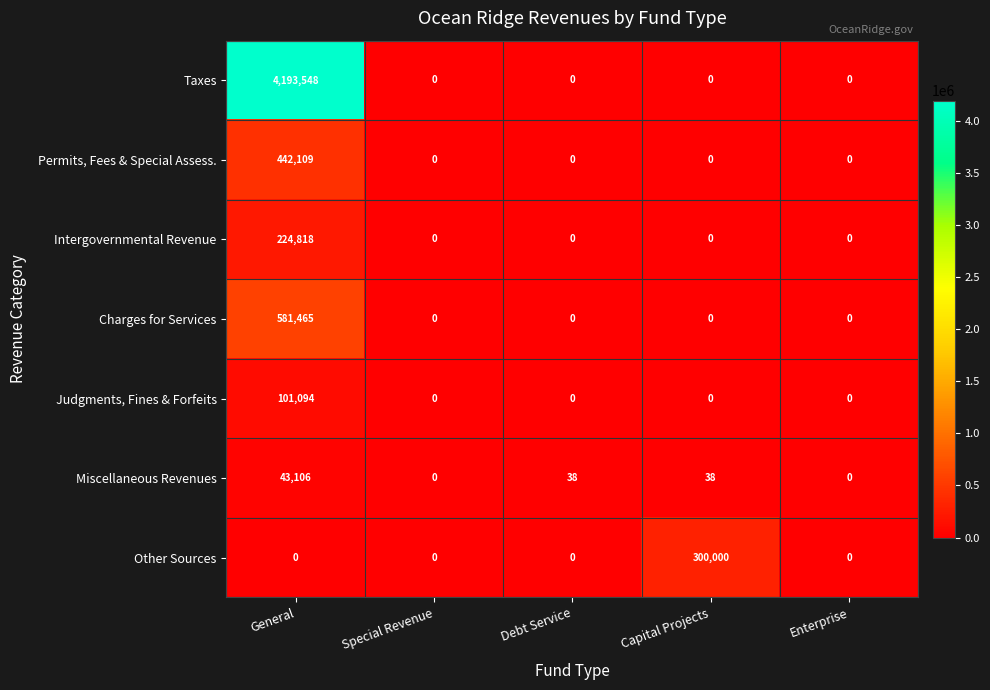

What is the maximum value shown in the chart?

4193548